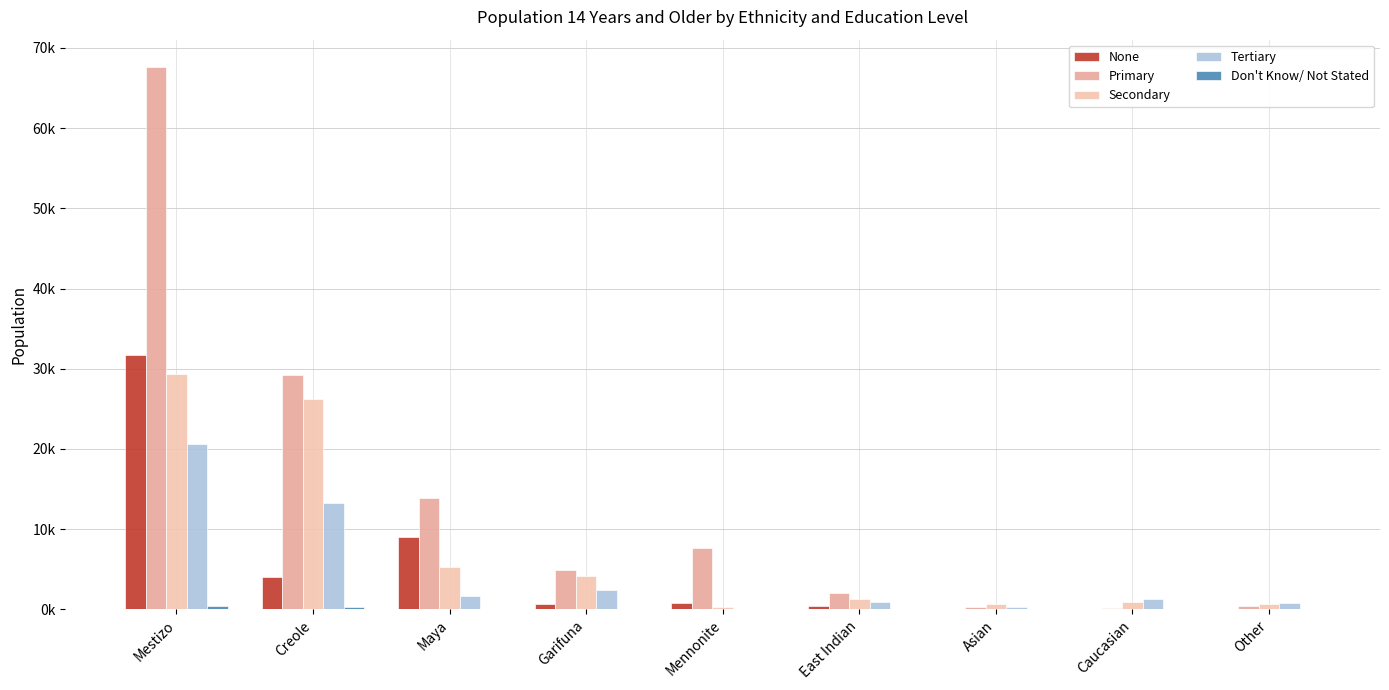

Are the bars grouped side by side (vs. stacked)?

Yes